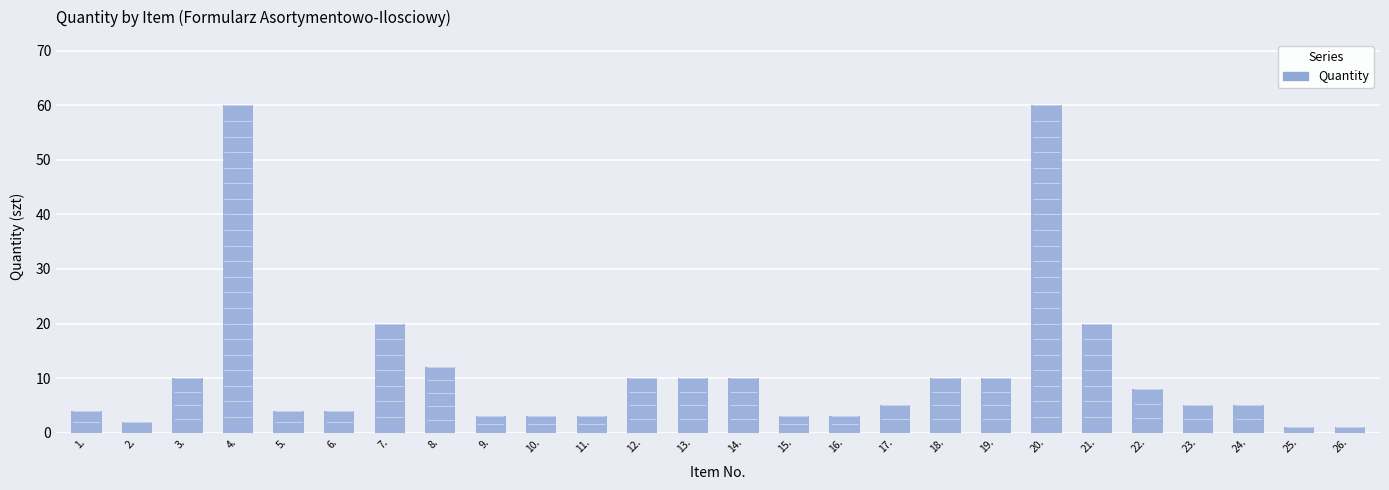

What is the approximate value at 21.?

20